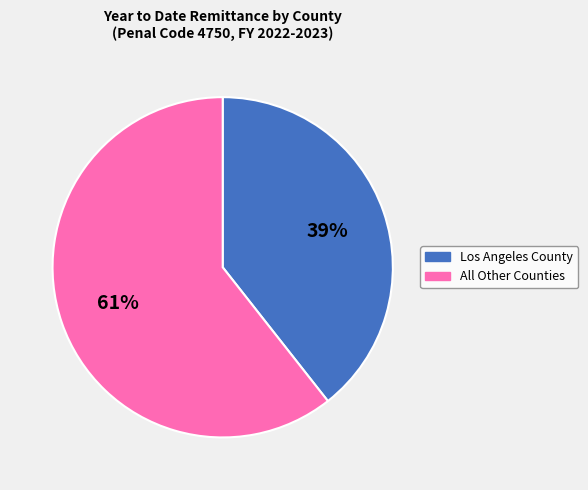

Is there a majority slice in this chart?

Yes